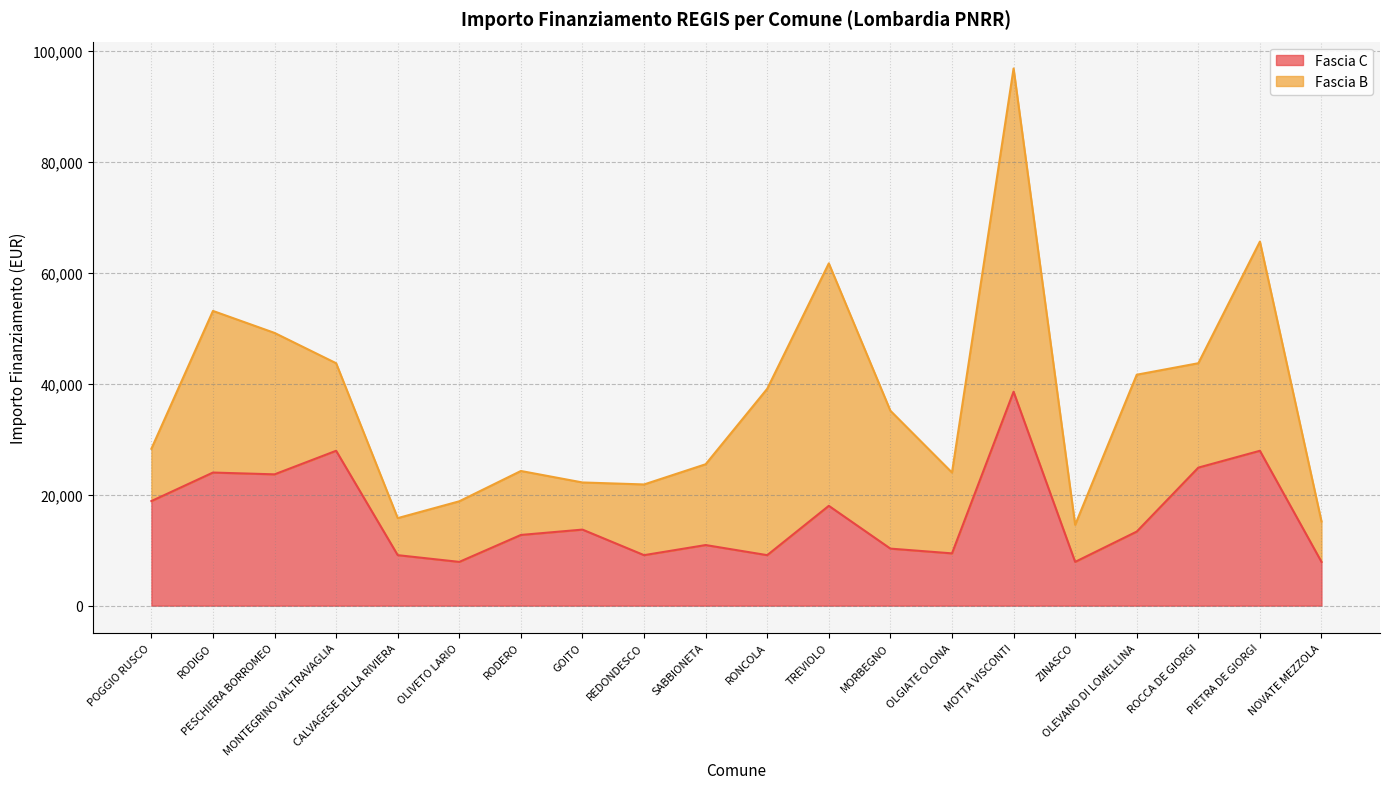

What value does the data have at REDONDESCO, to the nearest 100?

9100